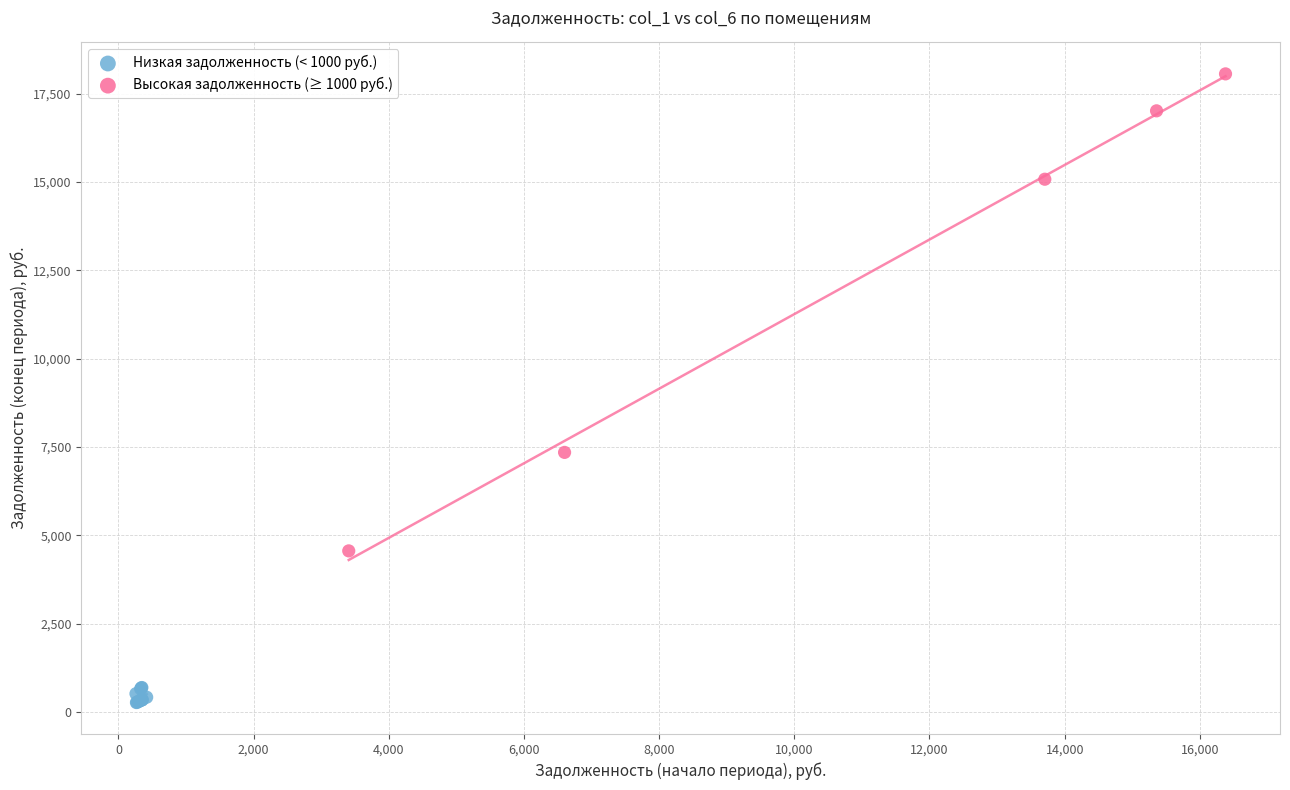

Which series has the largest Y range (max minus min)?

Высокая задолженность (≥ 1000 руб.)